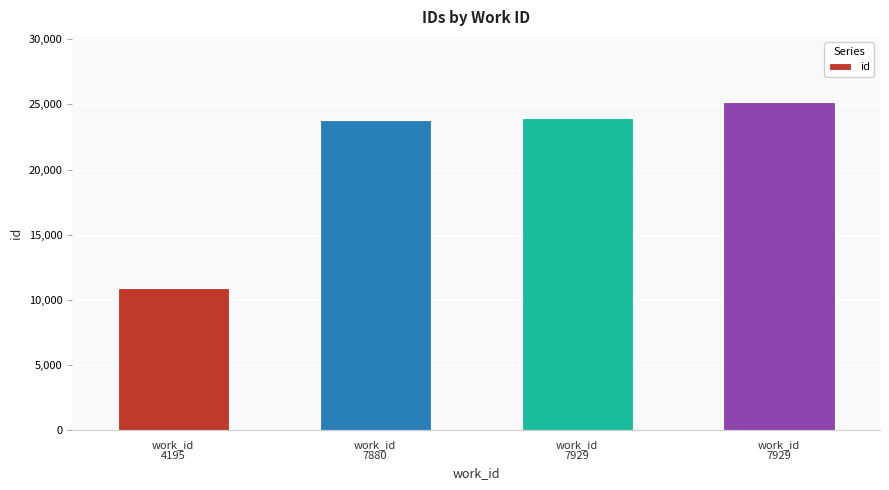

List the labels in order of value, largest first.

work_id
7929, work_id
7929, work_id
7880, work_id
4195